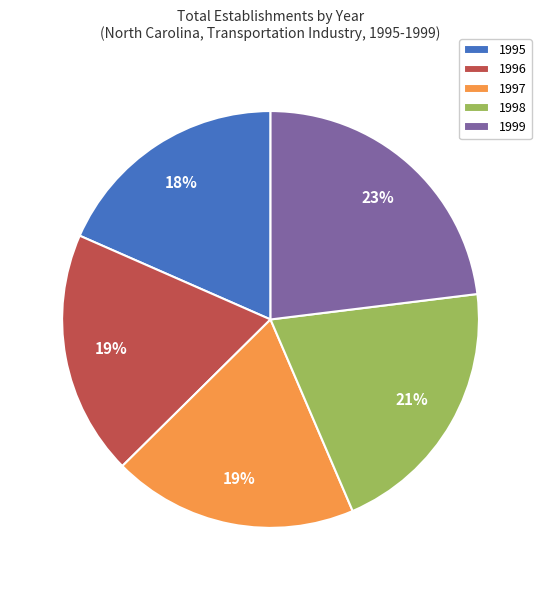

Which has a higher value, 1999 or 1998?

1999